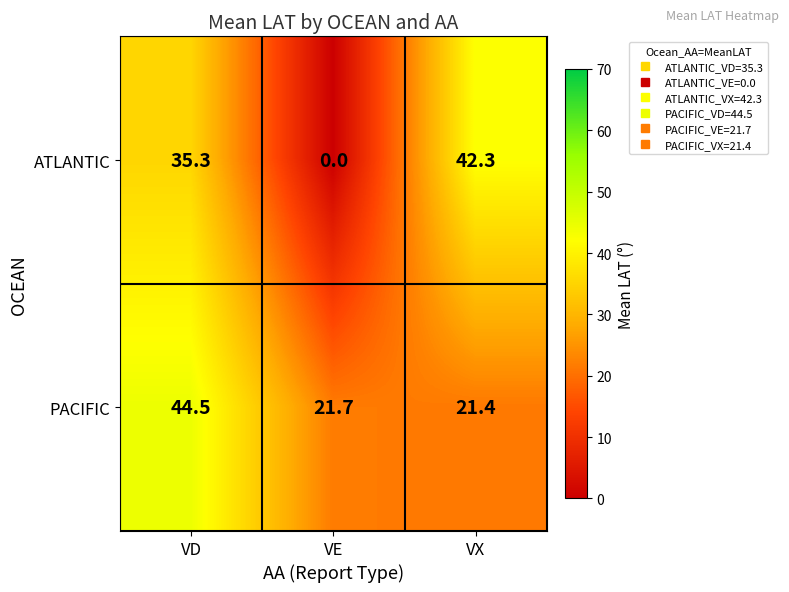

What is the spread (max minus min) of values at VD?

9.2